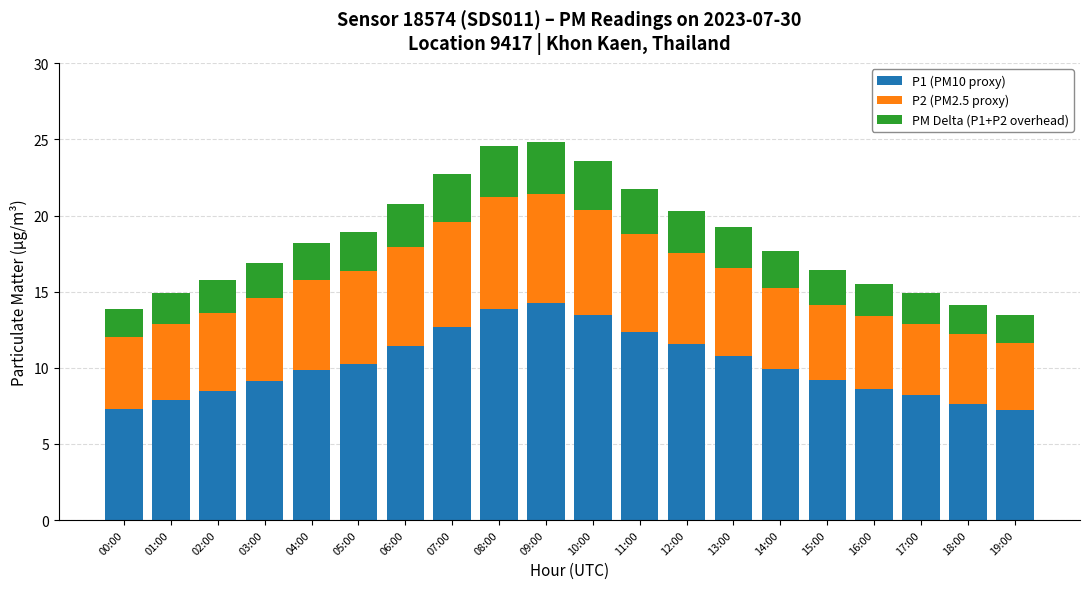

What is the total value across all series at 11:00?

21.8